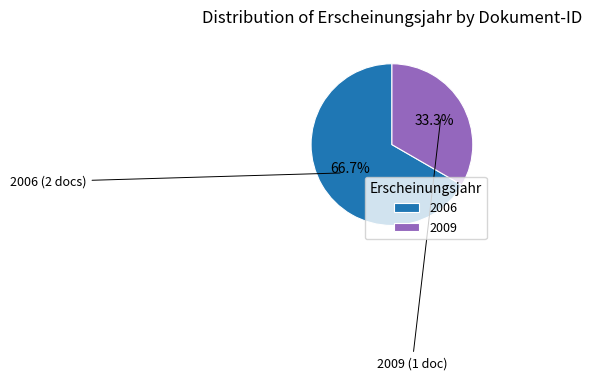

Do 2009 and 2006 together represent more than half of the pie?

Yes